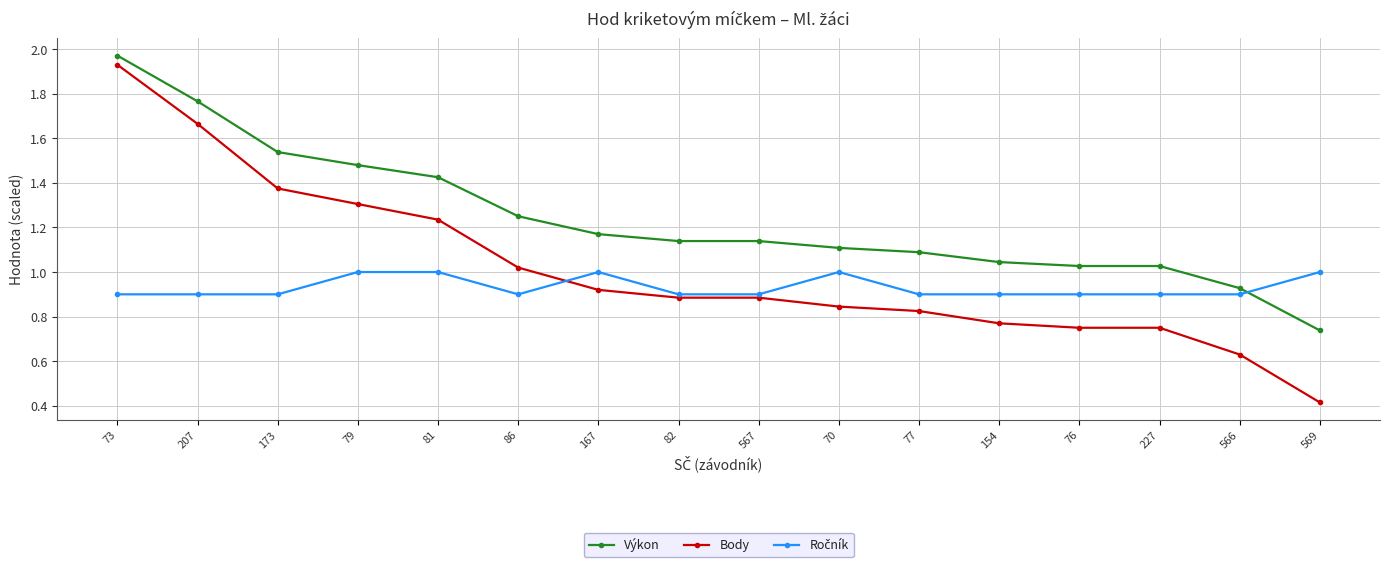

Which series has the widest spread of values?

Body